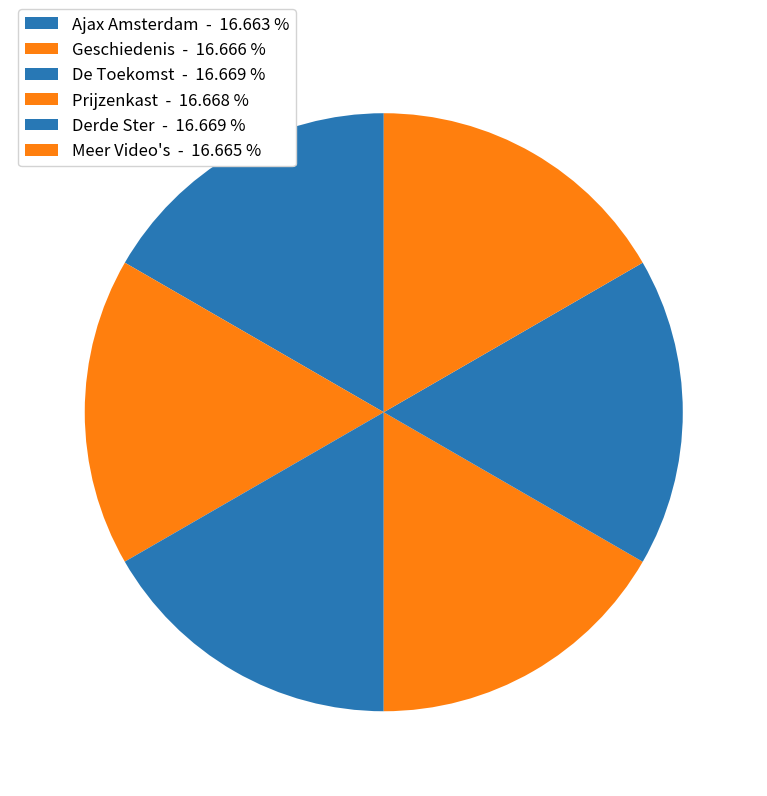

To the nearest percent, what is the average slice percentage?

17%